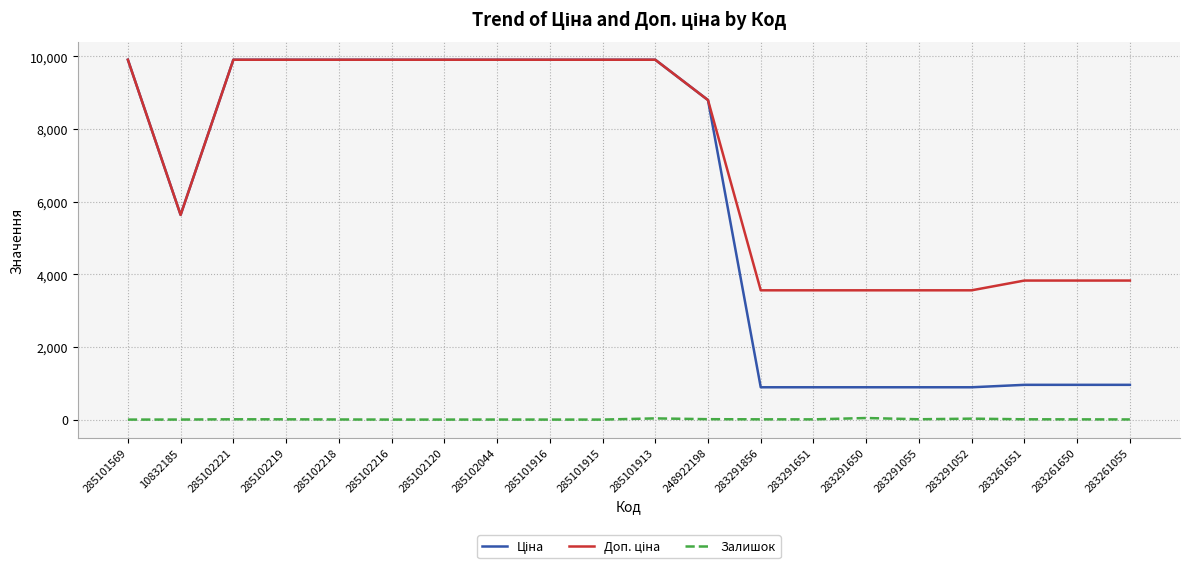

How many lines are shown in the chart?

3